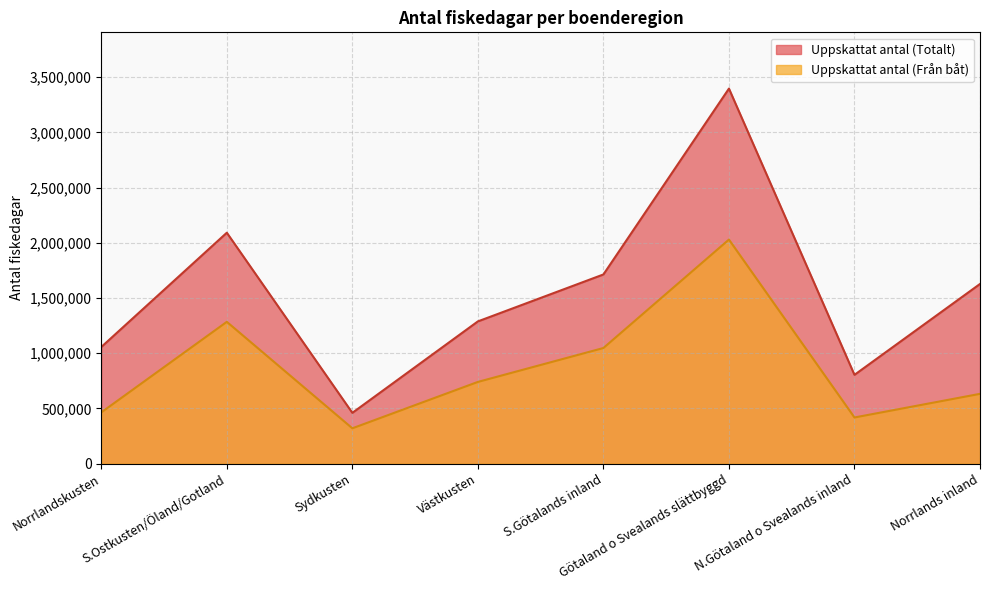

Is the value of Uppskattat antal (Totalt) at Norrlands inland greater than the value of Uppskattat antal (Från båt) at Norrlandskusten?

Yes